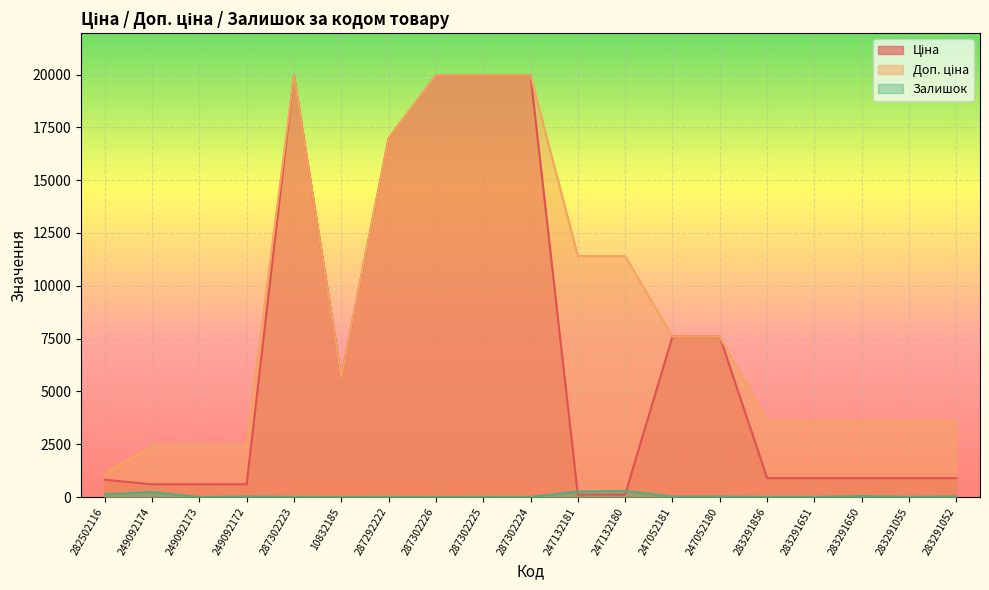

Rank the series by their maximum value, from highest to lowest.

Ціна, Доп. ціна, Залишок